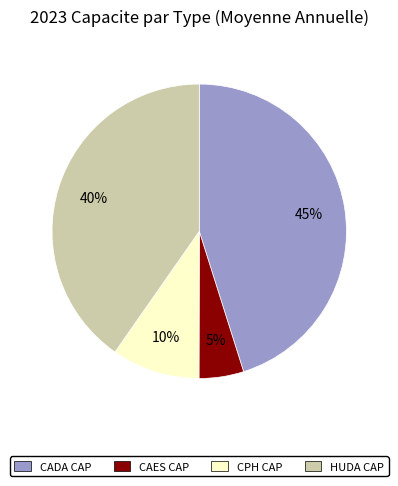

How many slices are in this pie chart?

4